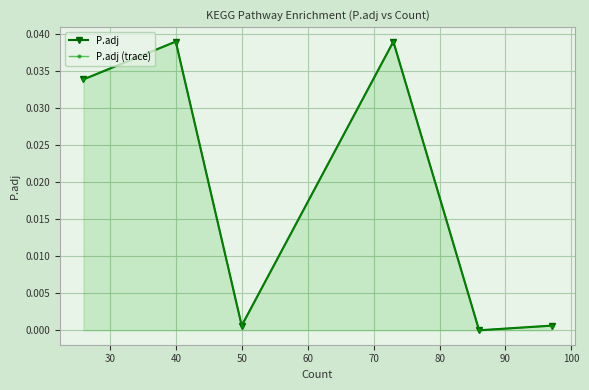

What are all the series names shown in the legend?

P.adj, P.adj (trace)